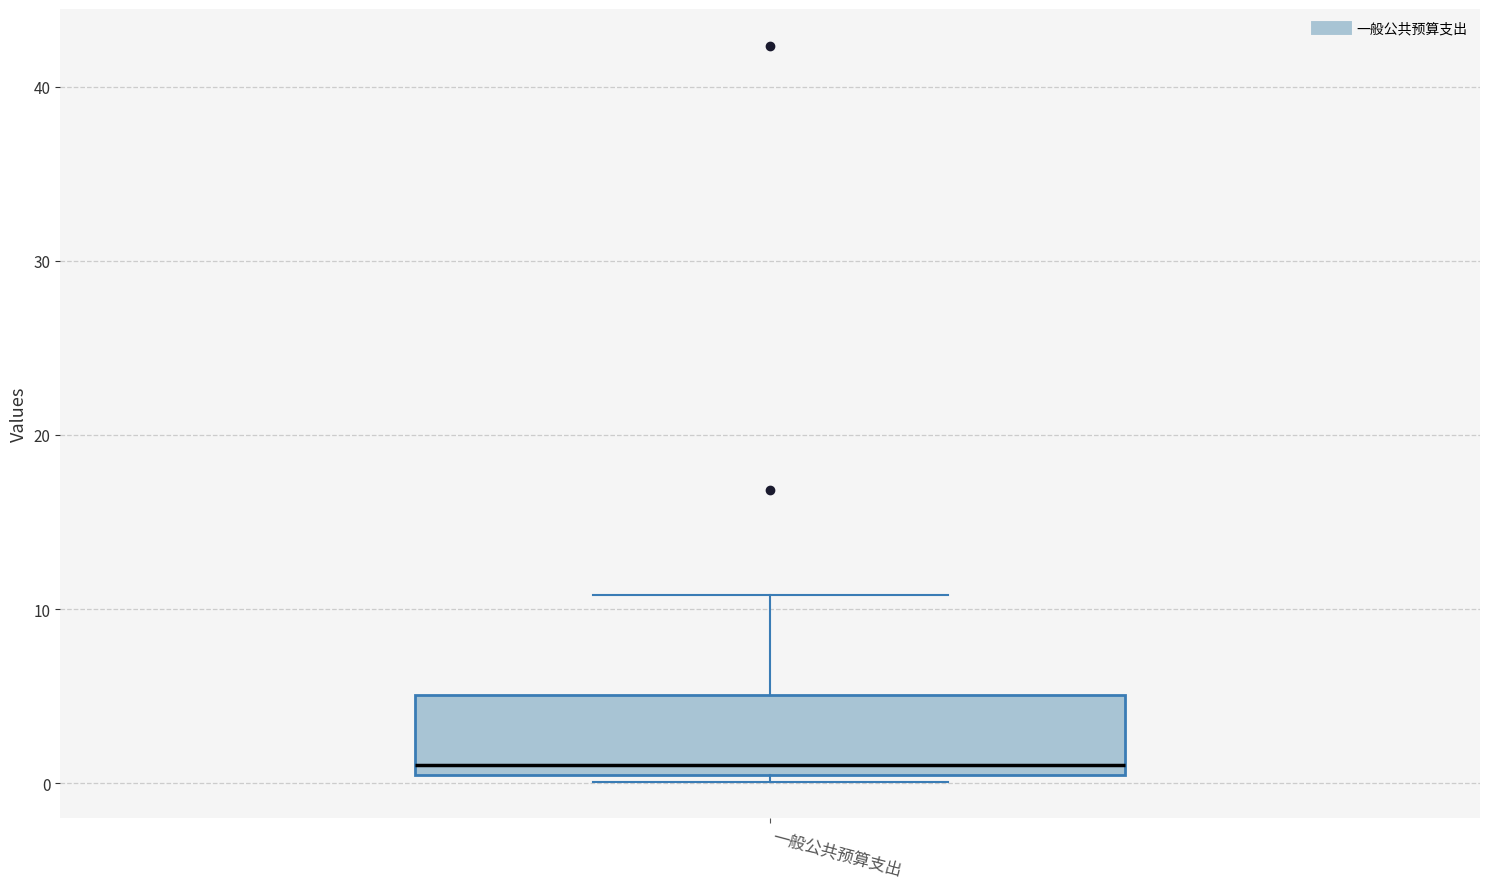

Read this box plot against the y-axis: the position of the median line, the range covered by the box, and the ends of both whiskers. The values are not printed on the chart, so give them approximately, as read against the axis.

median 1, box 0 to 5, whiskers 0 (just below the box's lower edge) to 11